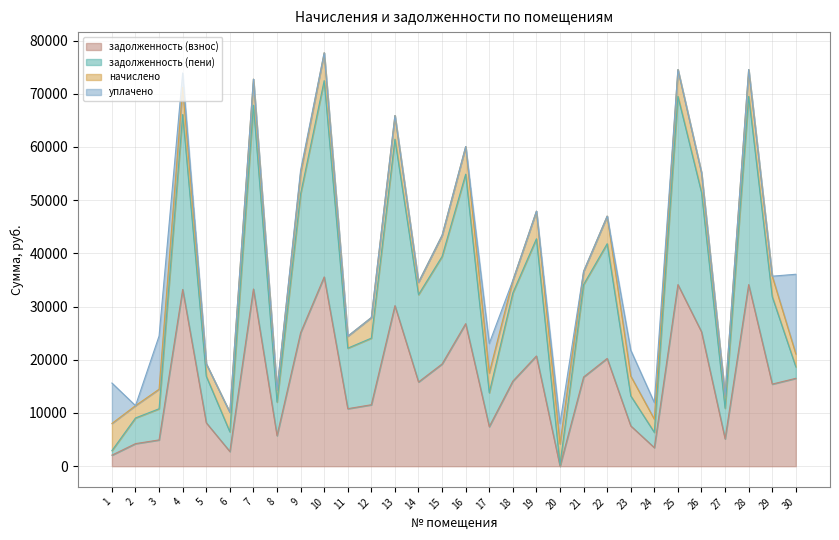

Where does the задолженность (взнос) series first go above 15987?

4